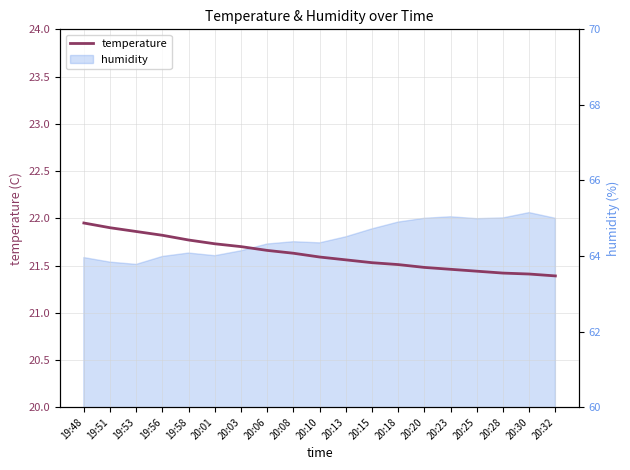

How many lines are shown in the chart?

1